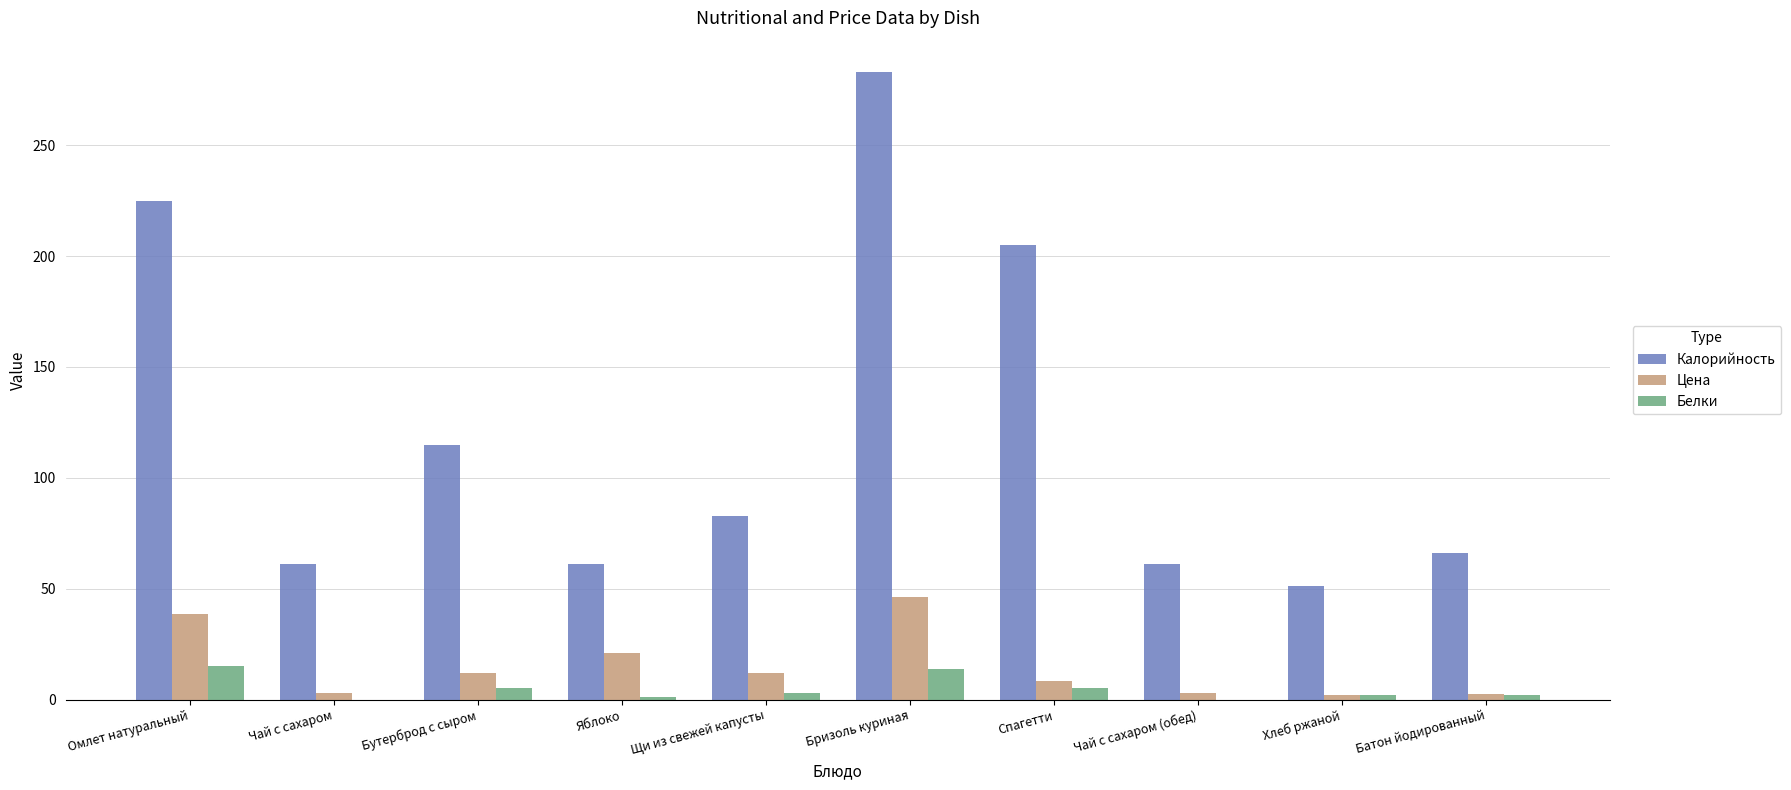

The value of Калорийность at Батон йодированный is 23.4. True or false?

False